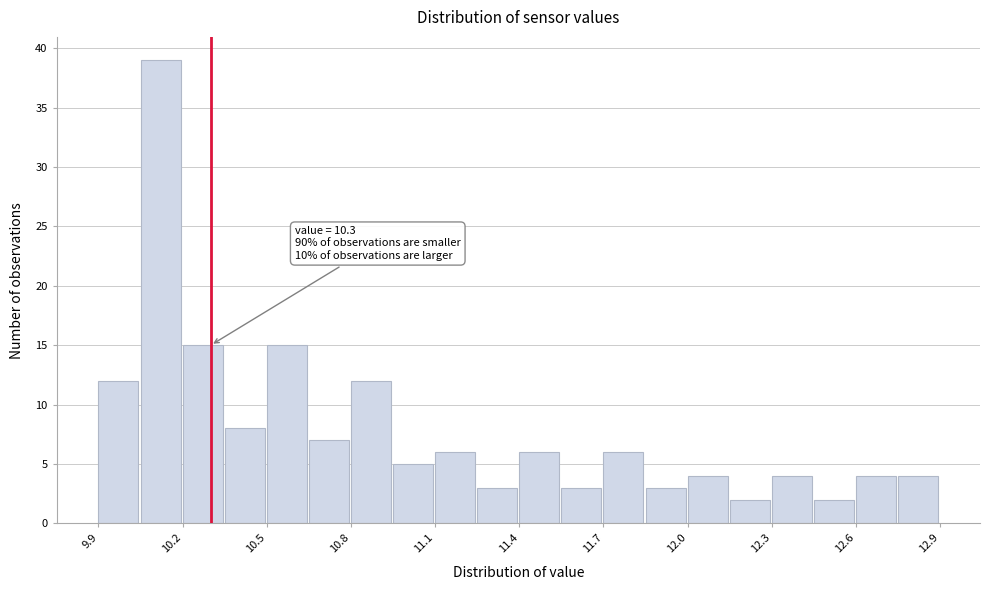

Read against the x-axis, roughly where is the centre of the tallest bar?

10.10